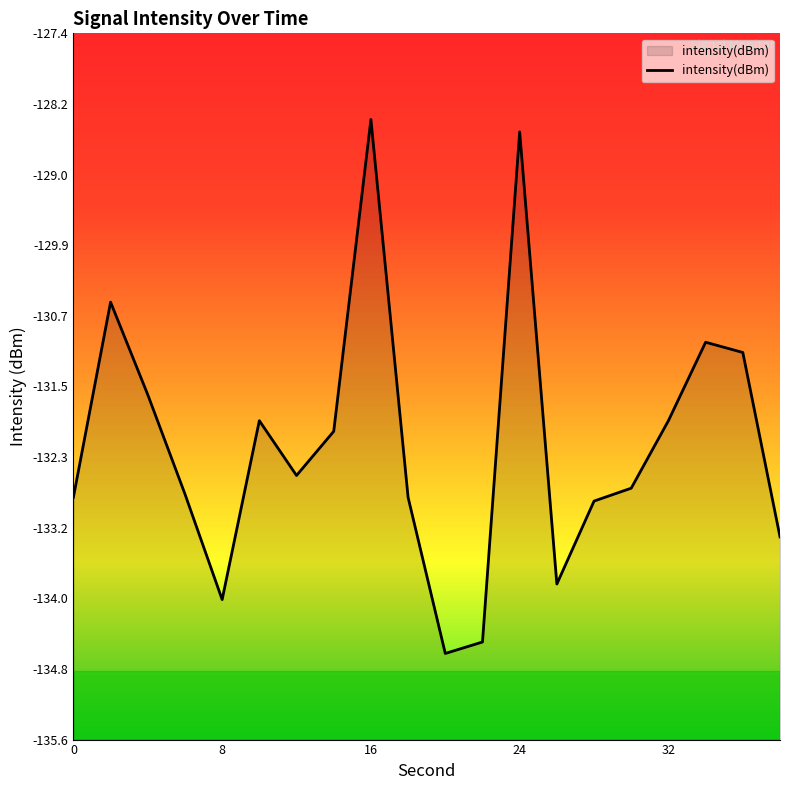

What is the difference between the maximum and minimum values?

6.2